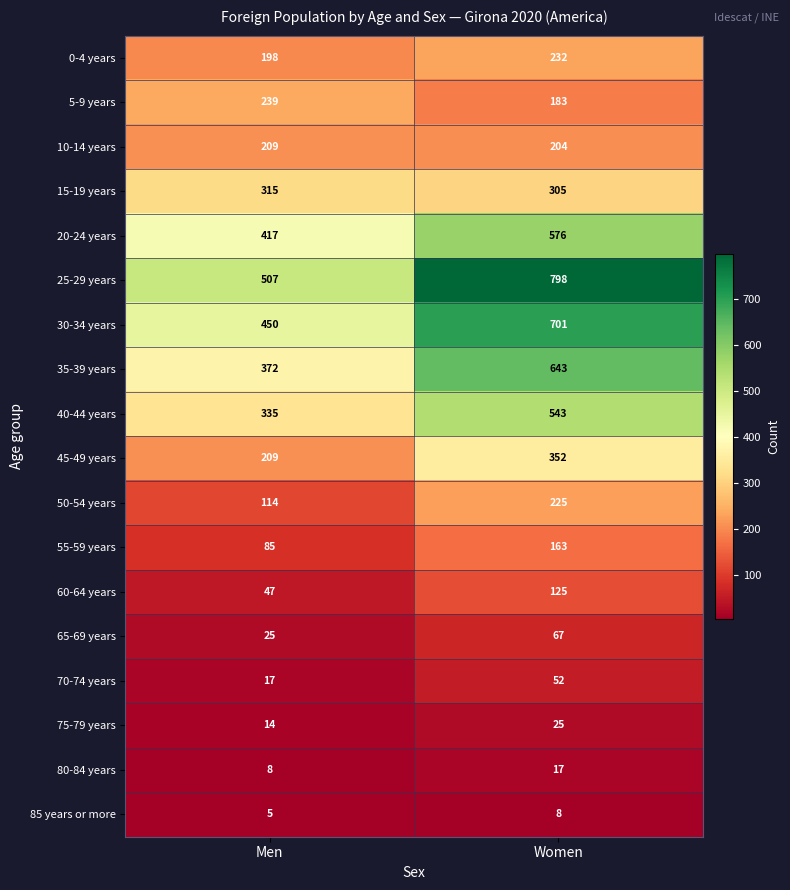

List the series in order of their peak value, highest first.

25-29 years, 30-34 years, 35-39 years, 20-24 years, 40-44 years, 45-49 years, 15-19 years, 5-9 years, 0-4 years, 50-54 years, 10-14 years, 55-59 years, 60-64 years, 65-69 years, 70-74 years, 75-79 years, 80-84 years, 85 years or more